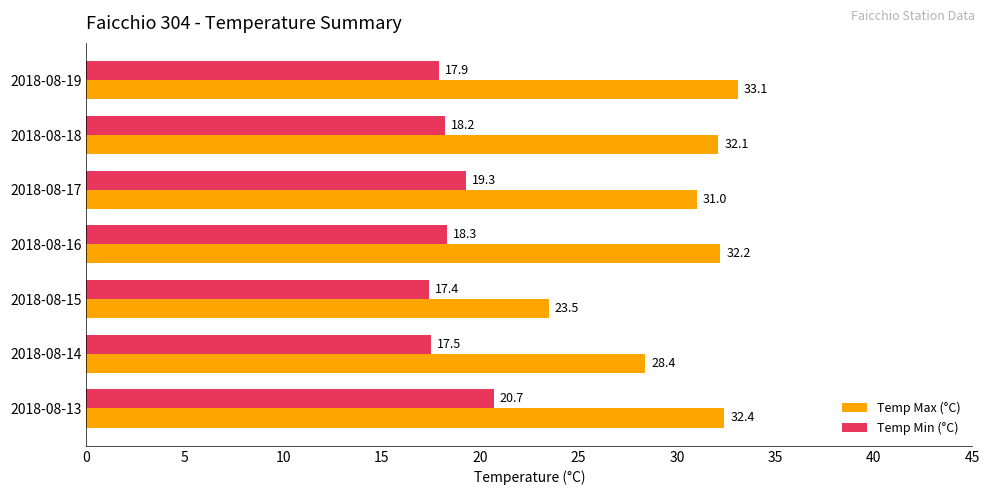

What value does the Temp Min (°C) series have at 2018-08-15?

17.4